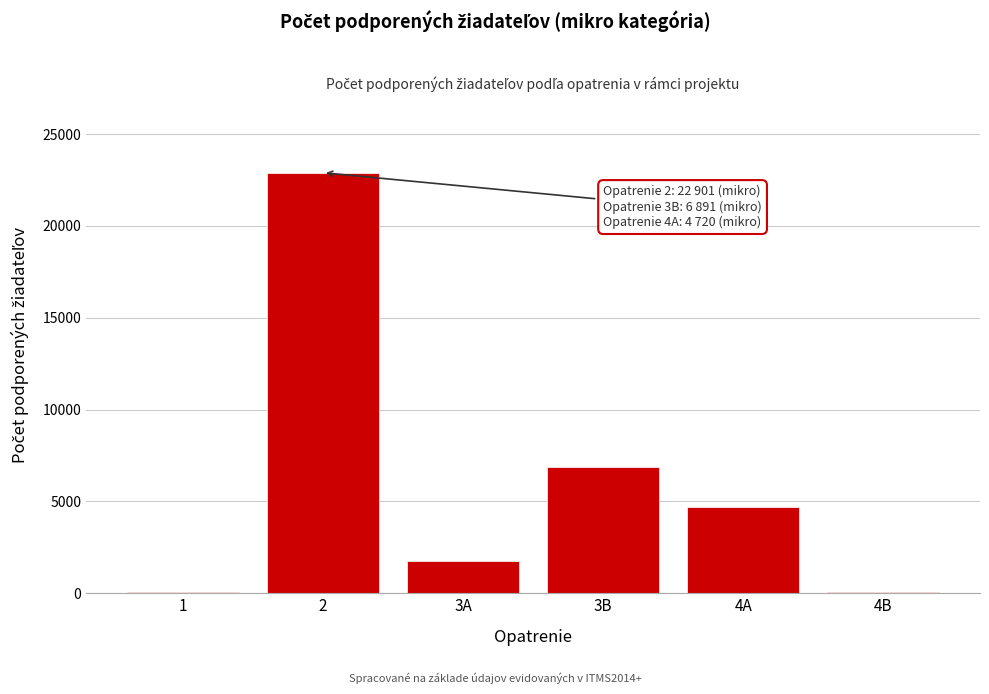

Approximately how many times larger is the value at 3A compared to 3B?

0.3